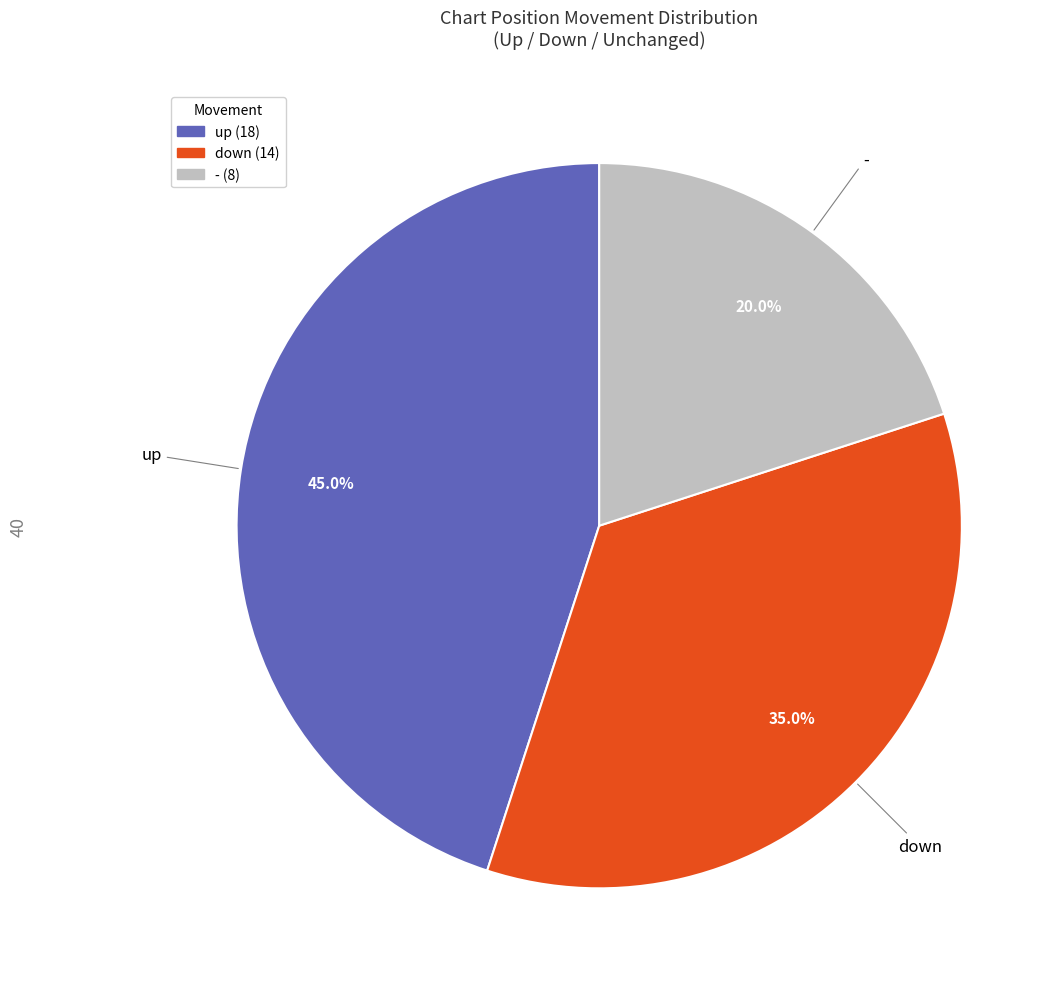

Rank the categories by value from highest to lowest.

up, down, -